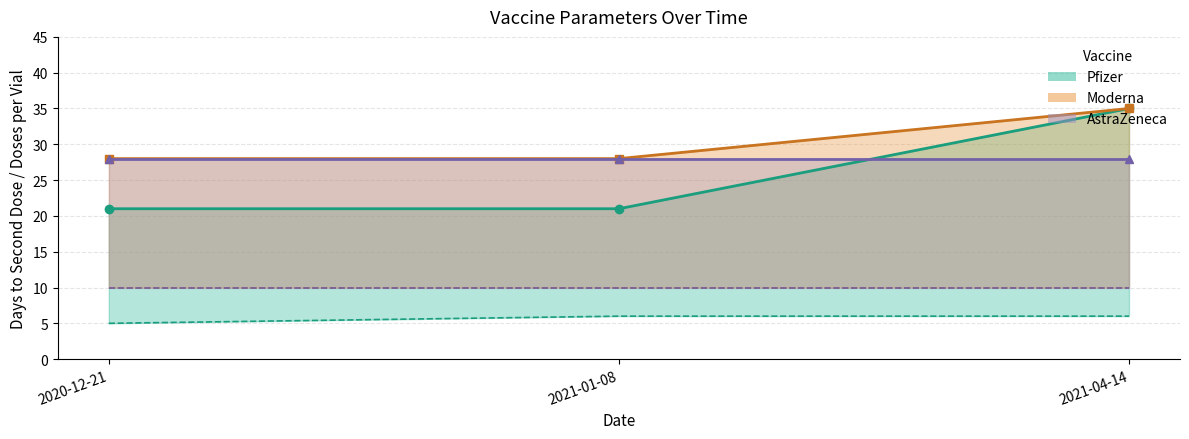

Is the value of Pfizer dage_til_anden_dose at 2020-12-21 greater than the value of AstraZeneca doser_per_haetteglas at 2020-12-21?

Yes